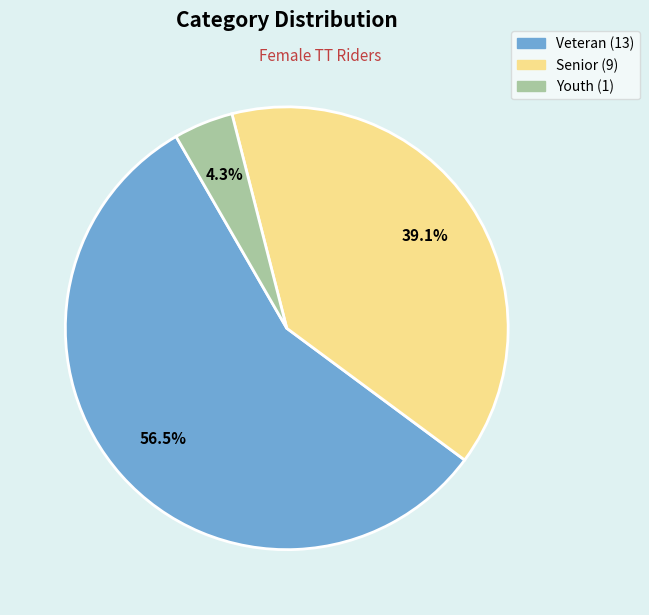

Combined, what portion of the pie is Youth and Veteran?

60.9%